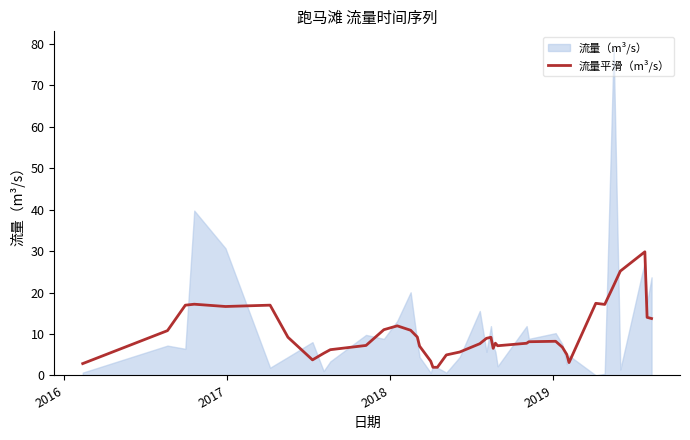

What is the minimum value for 流量平滑（m³/s）?

2.0